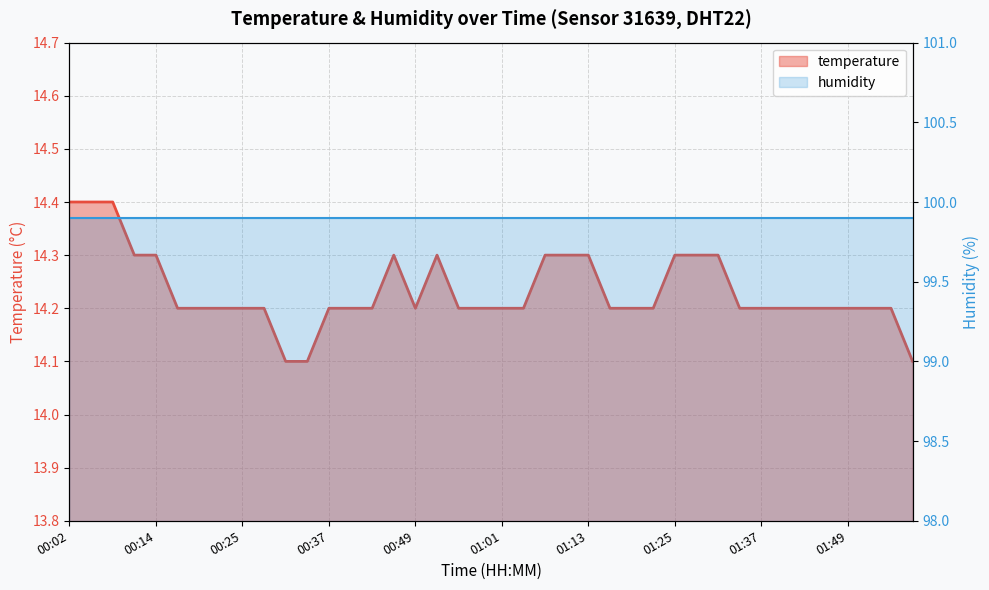

How many lines are shown in the chart?

2